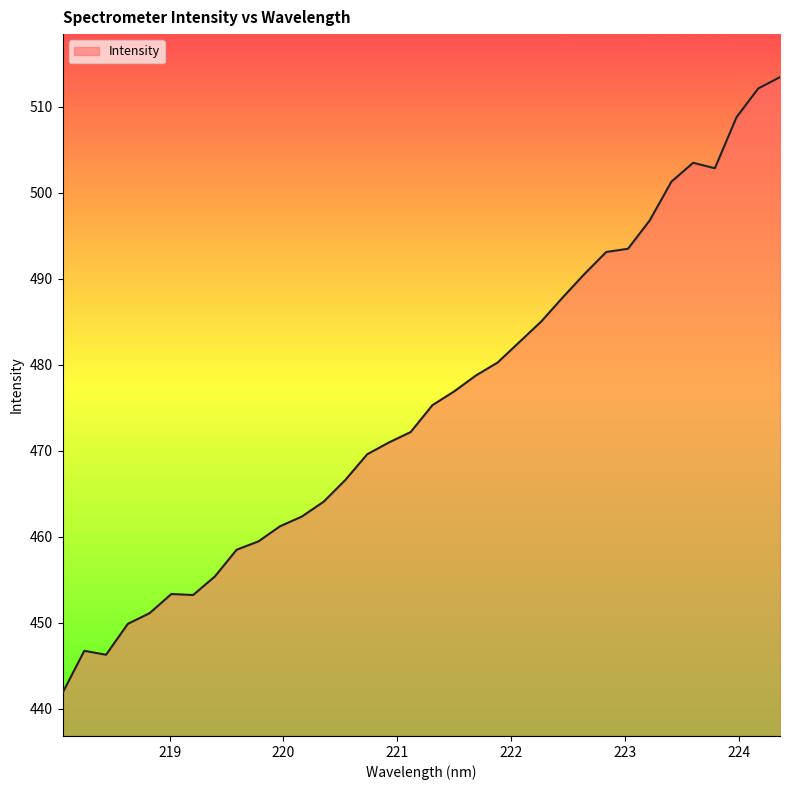

What is the difference between the maximum and minimum values?

71.6